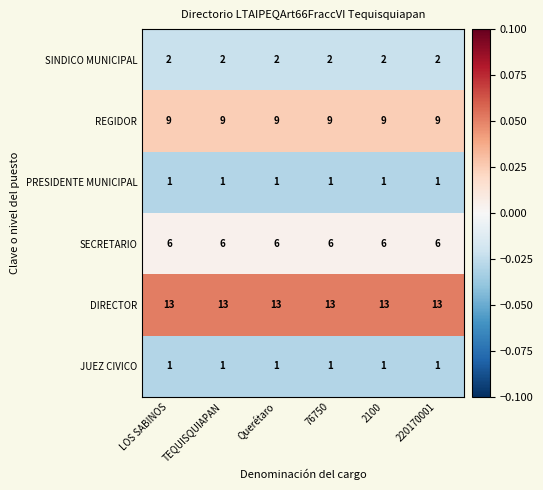

Which series has the largest total across all categories?

DIRECTOR